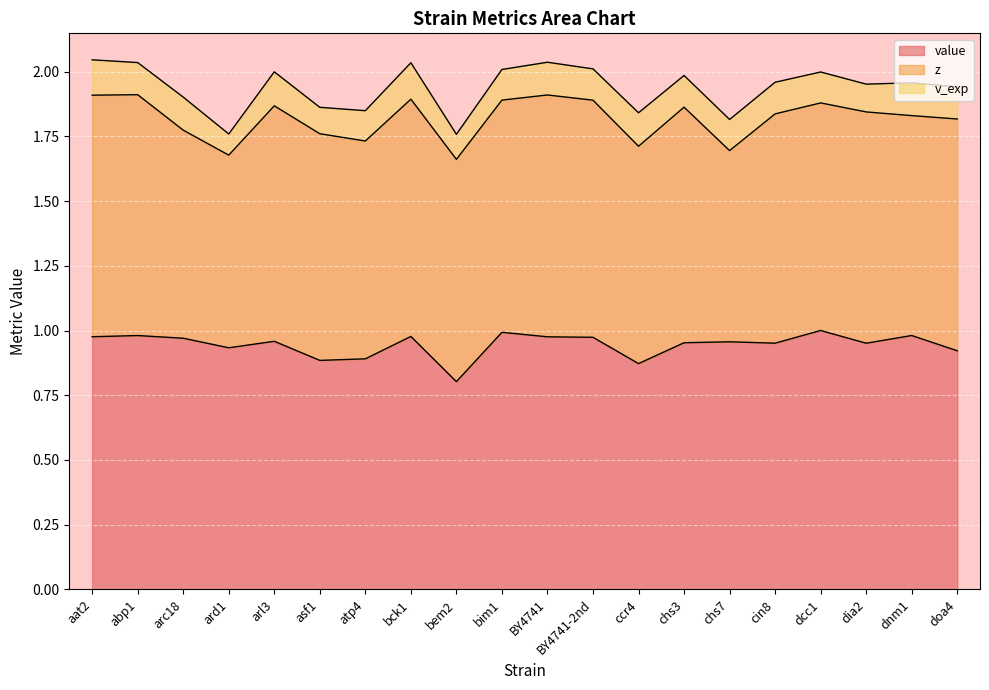

What is the label of the 18th point from the left?

dia2